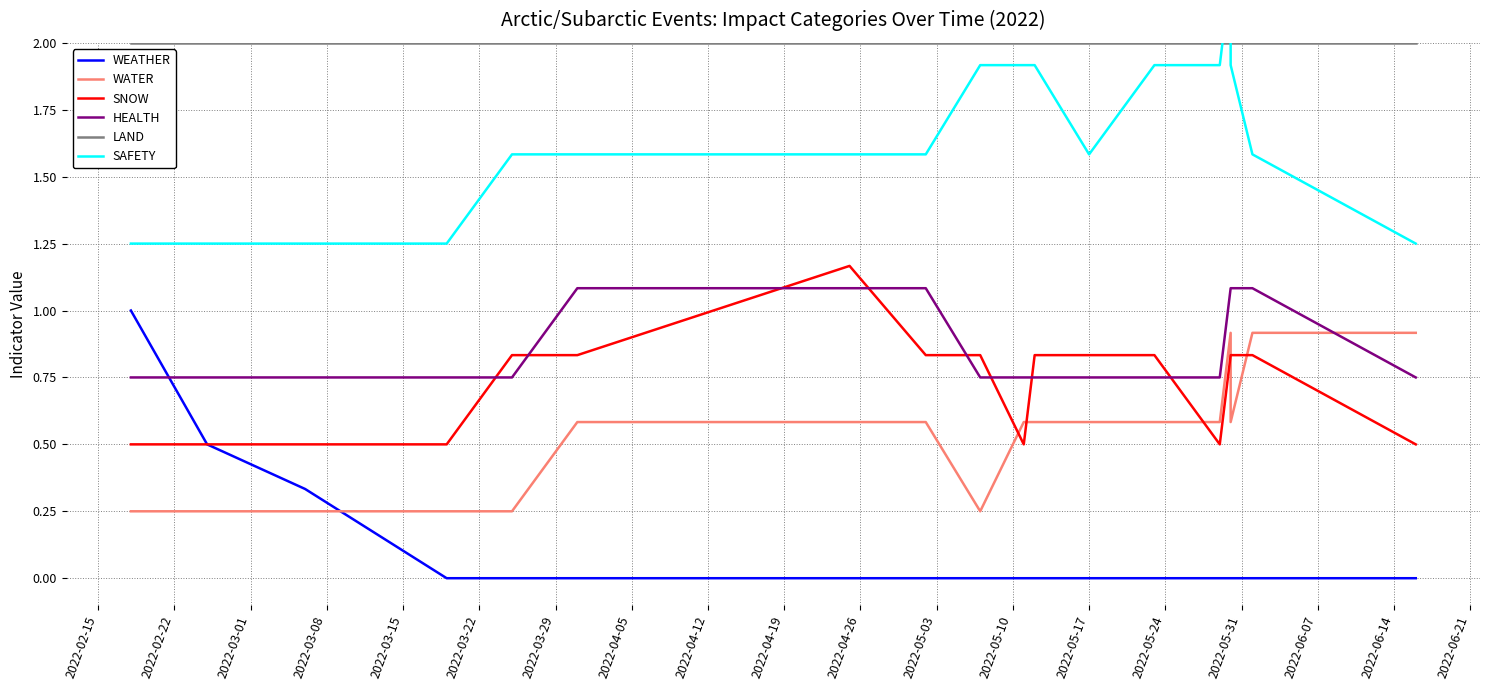

What is the value of the LAND point at the 13th from the left?

2.0